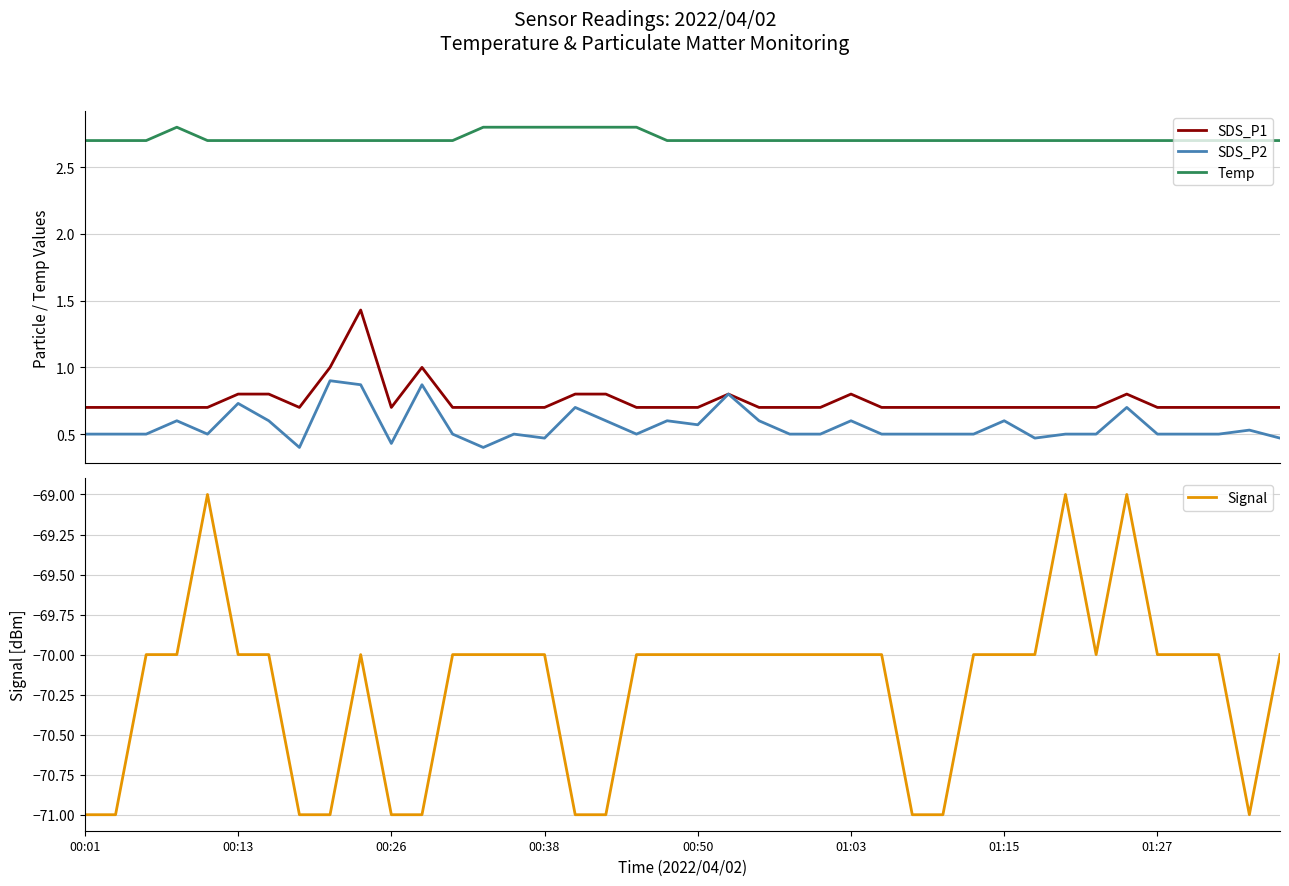

Is this an area chart (filled region under the line)?

No